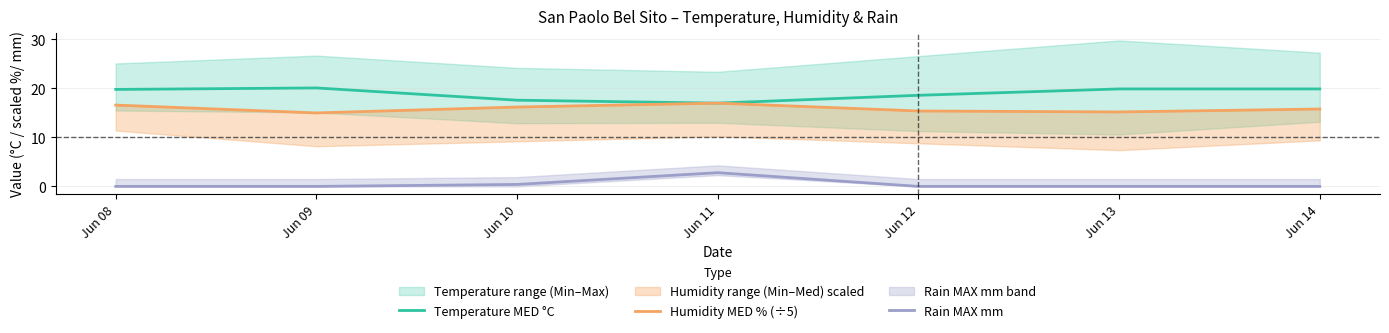

True or false: Humidity MED % (÷5) and Rain MAX mm cross at least once.

False